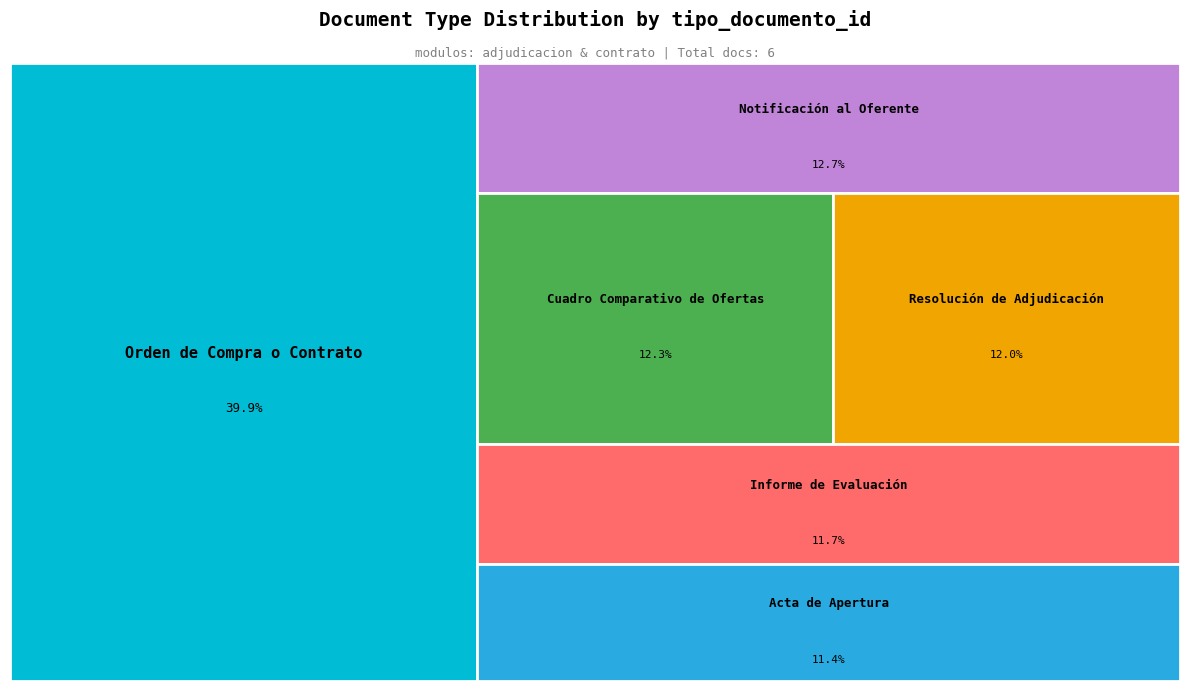

To the nearest percent, what is the average slice percentage?

17%